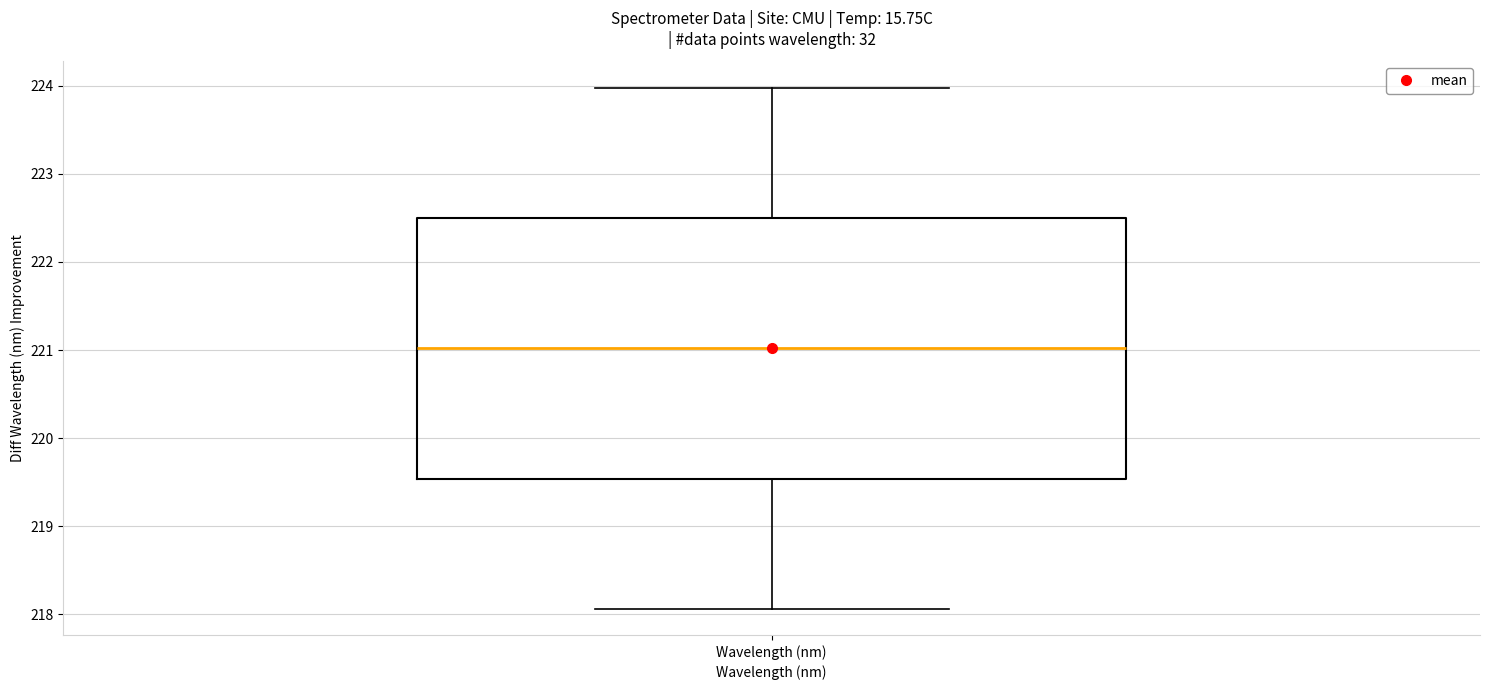

Transcribe this box plot: give where the median line is, the range the box spans, and where the two whiskers end, as read against the y-axis. The values are not printed on the chart, so give them approximately, as read against the axis.

median 221.0, box 219.5 to 222.5, whiskers 218.1 to 224.0